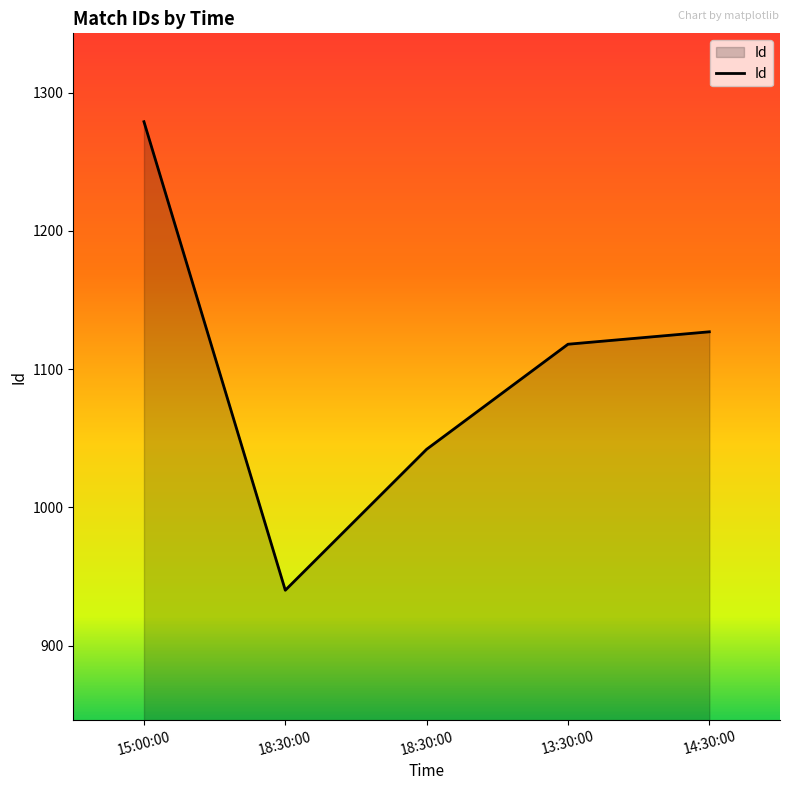

How many lines are shown in the chart?

1